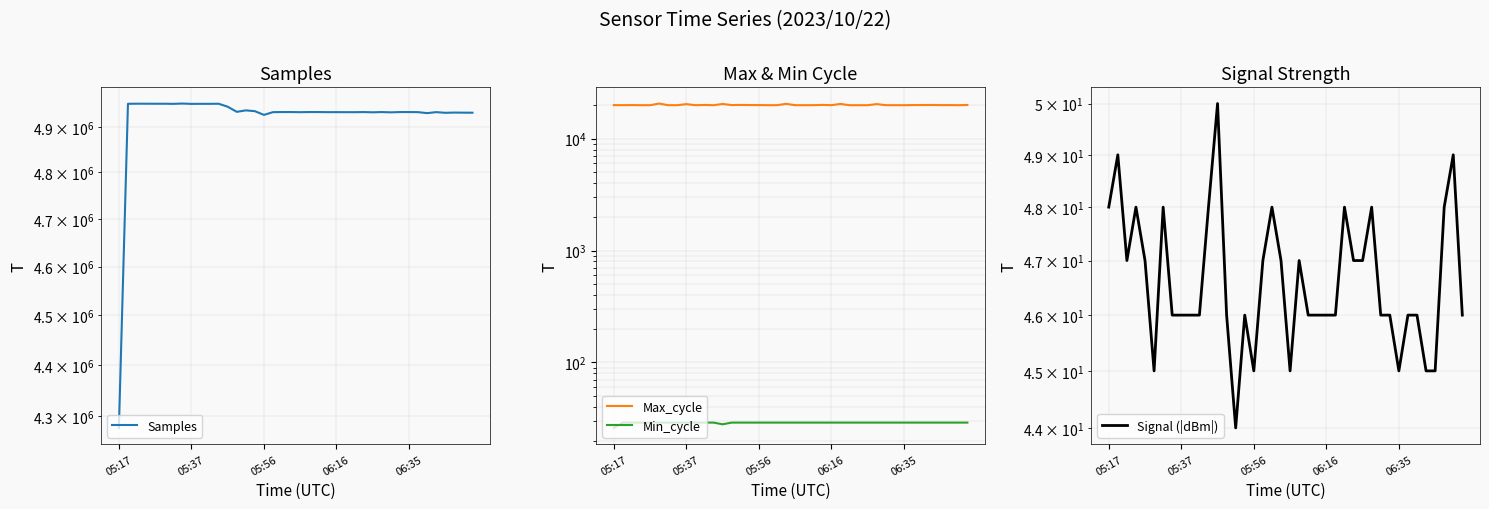

What is the label of the 6th point from the left?

5